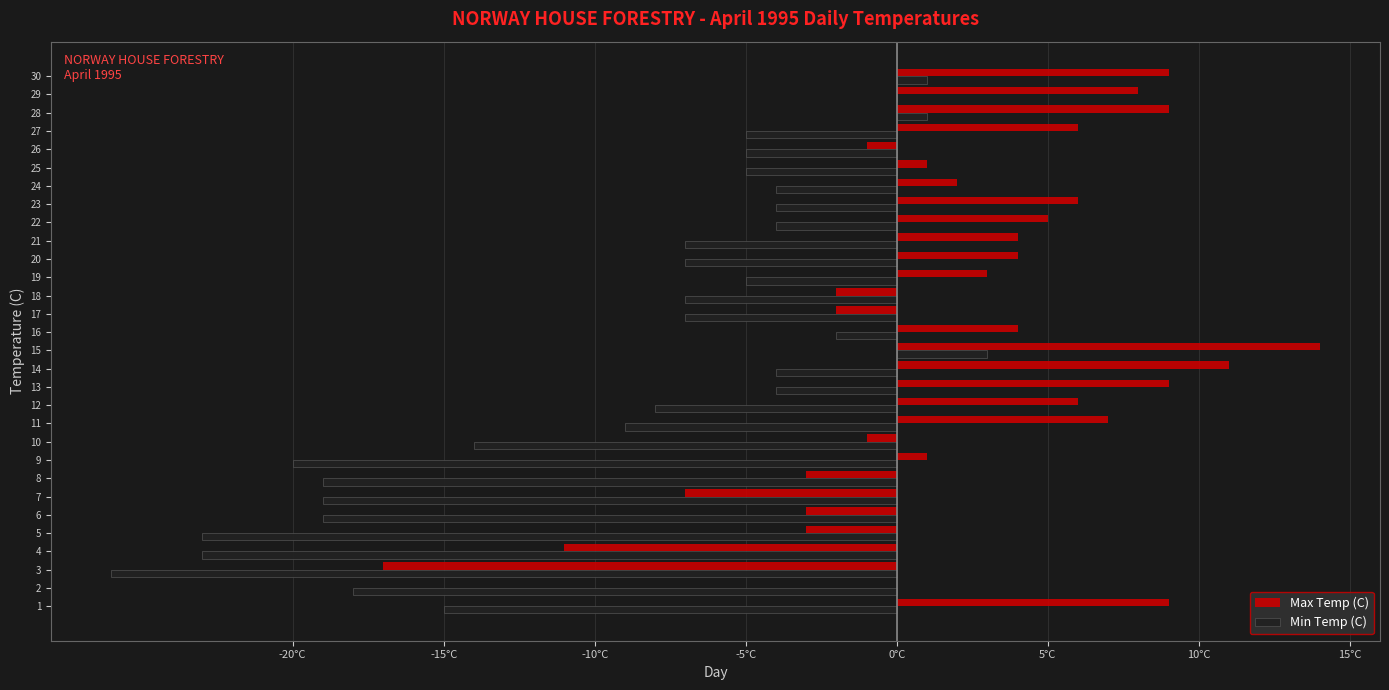

What are all the series names shown in the legend?

Max Temp (C), Min Temp (C)